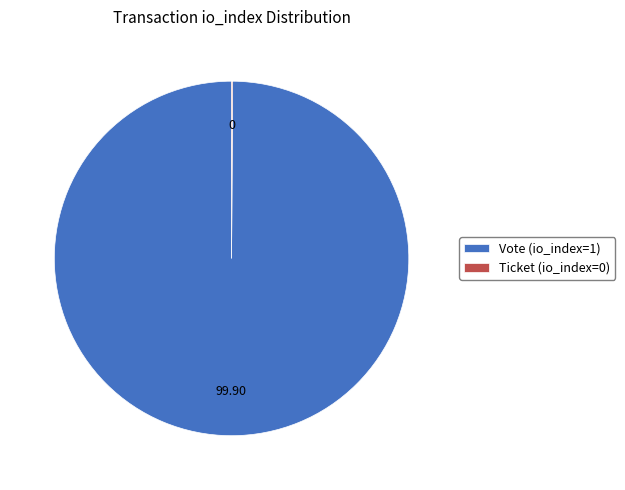

What is the majority slice?

Vote (io_index=1)